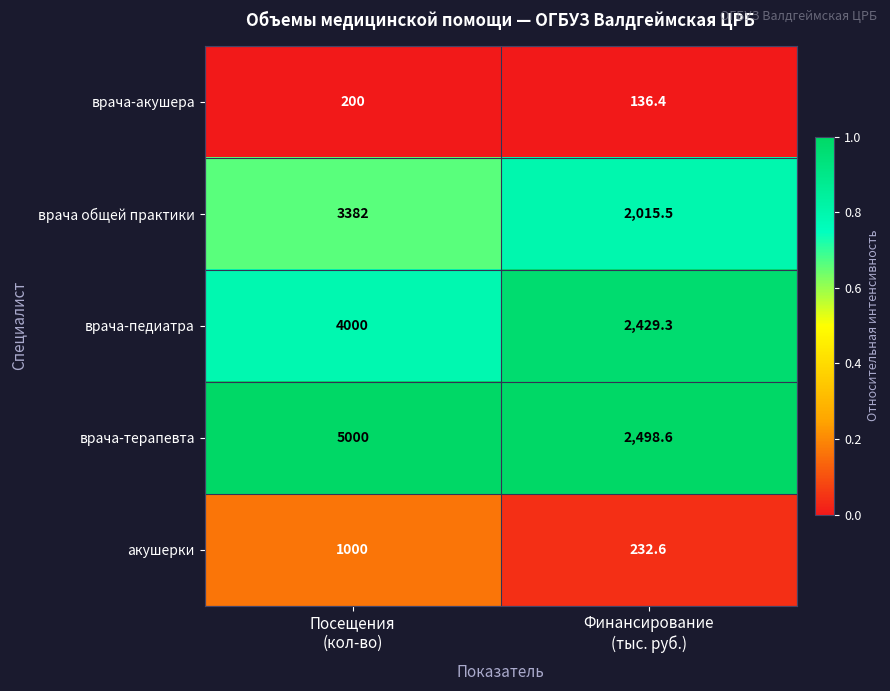

Which series has the largest range (max minus min)?

врача-терапевта